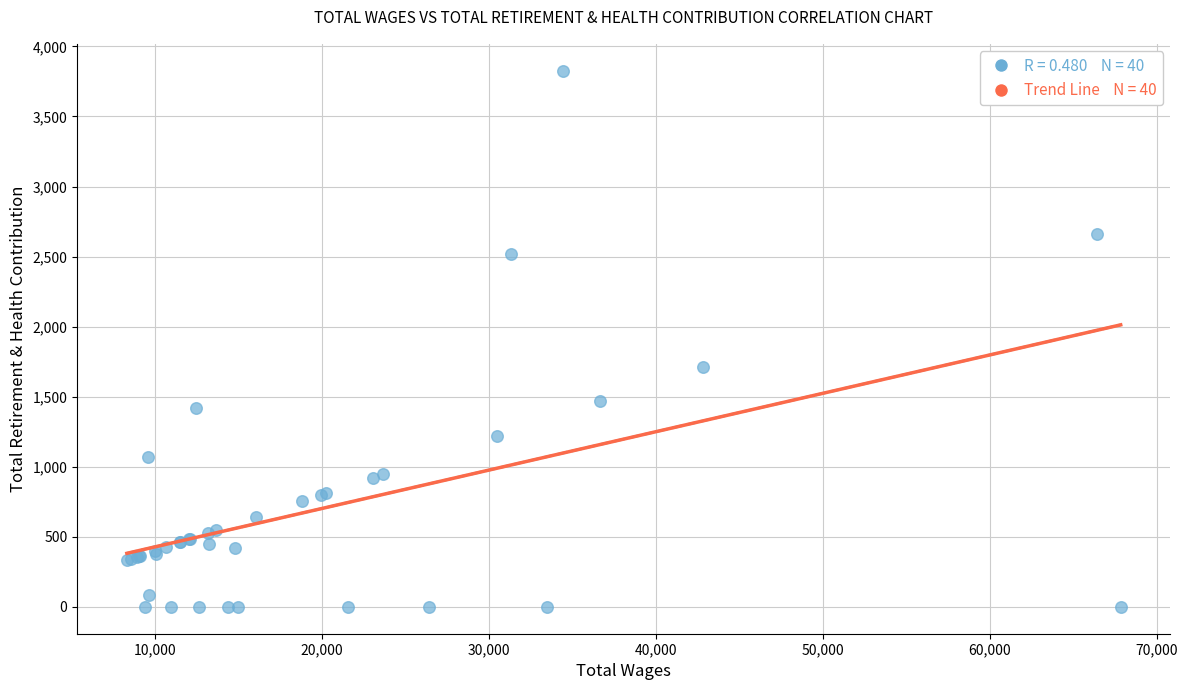

What Y value in the scatter plot is closest to 1913?

1713